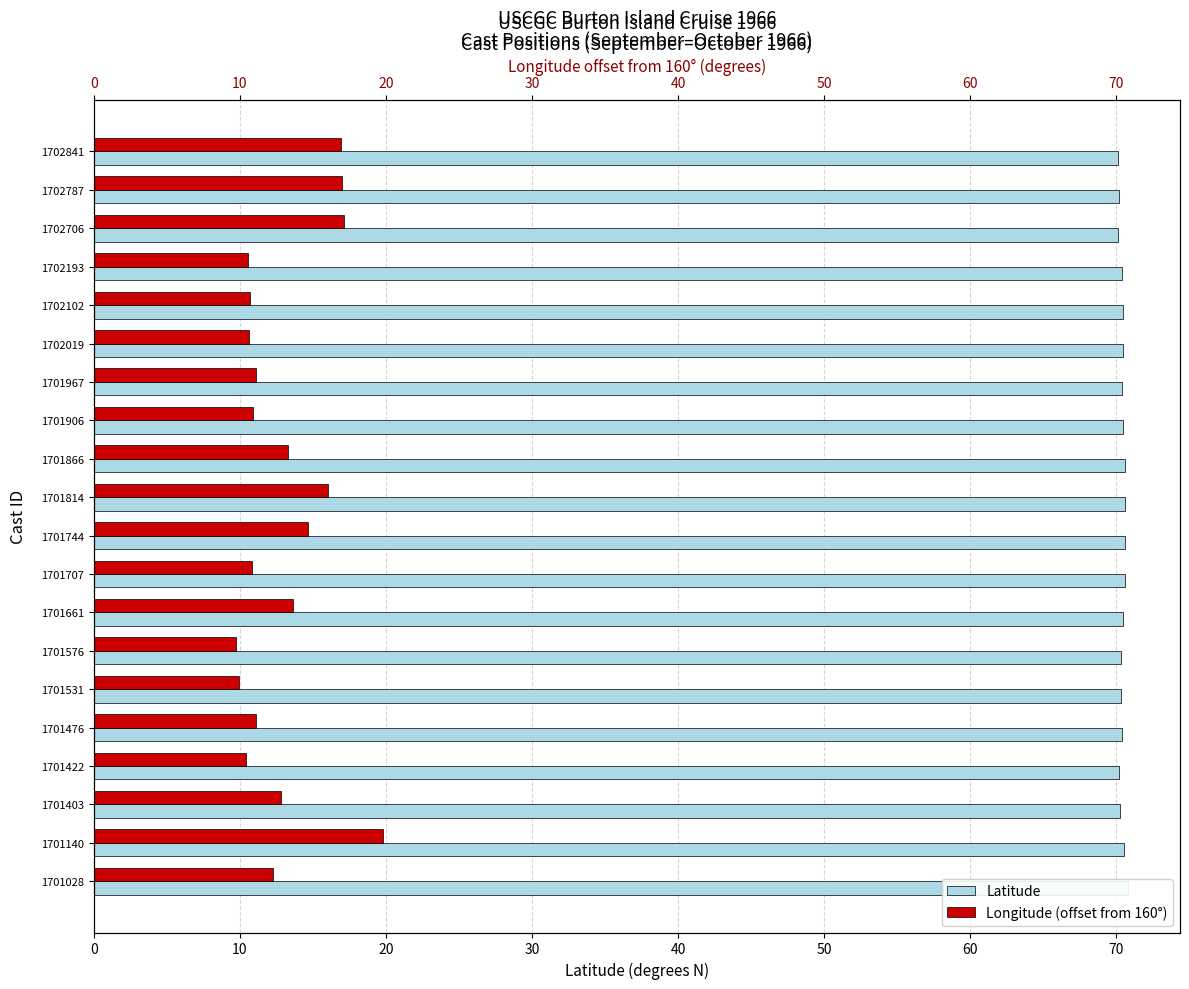

What are all the series names shown in the legend?

Latitude, Longitude (offset from 160°)